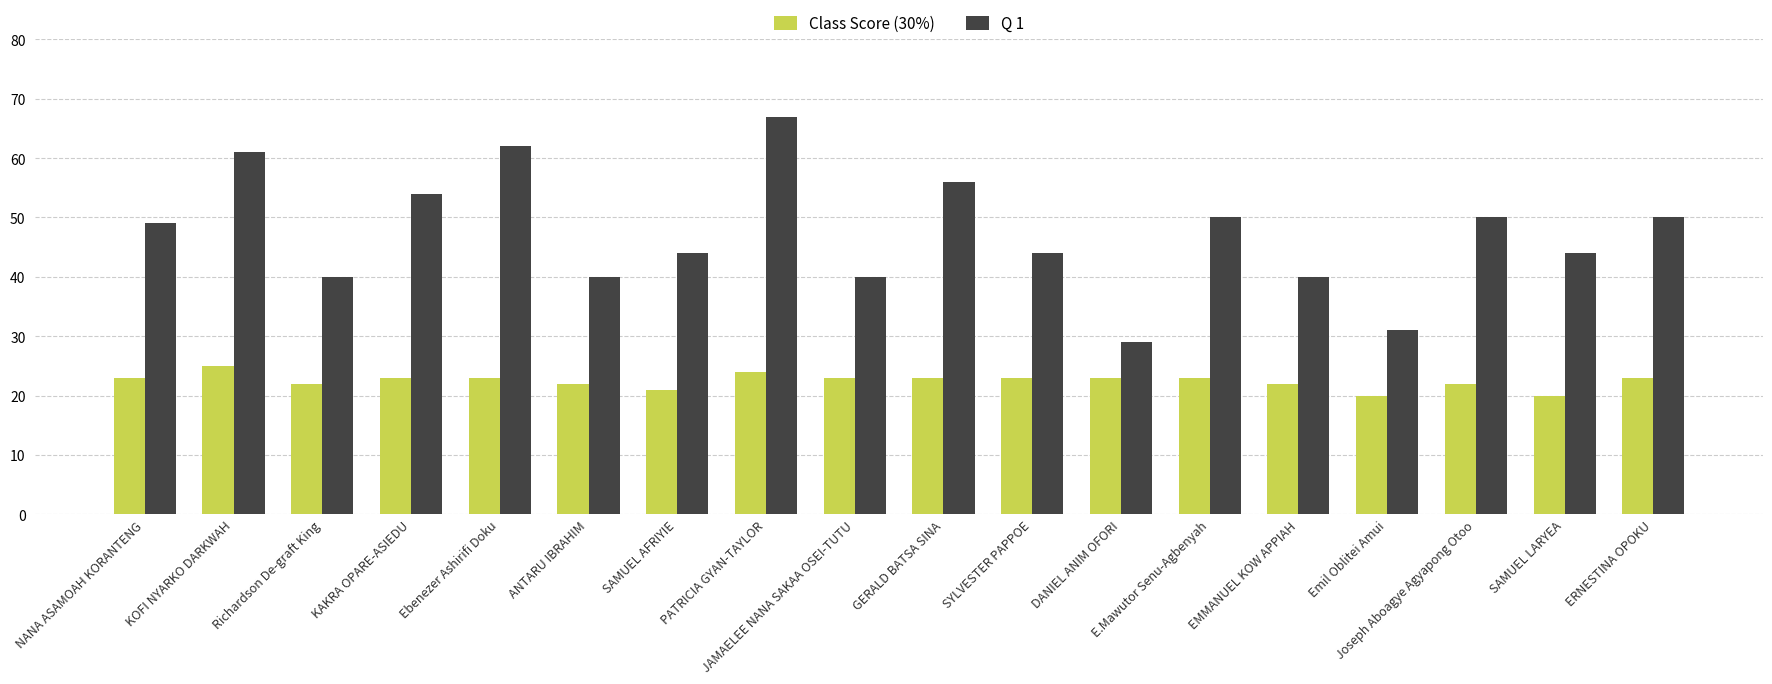

At which category is the sum across all series the highest?

PATRICIA GYAN-TAYLOR